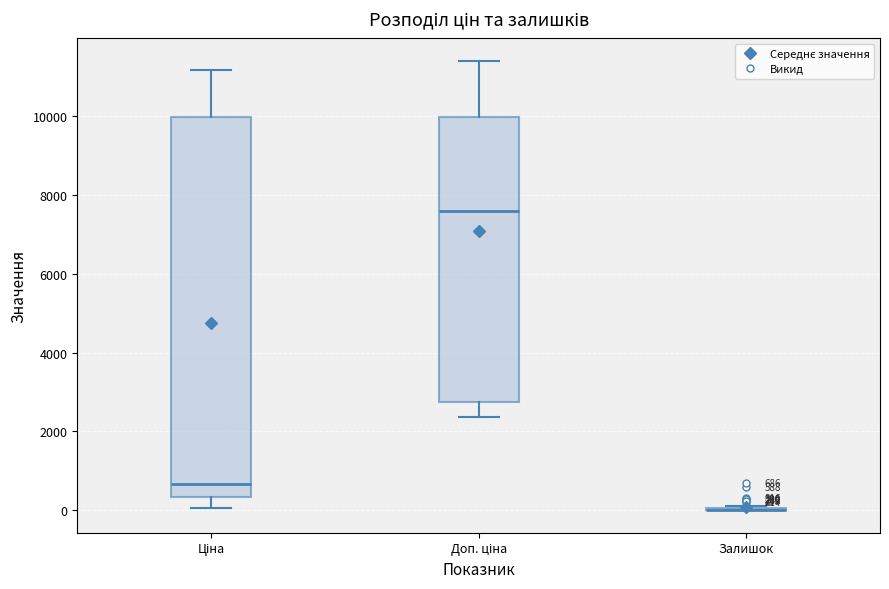

Comparing the boxes themselves (not the whiskers), which one is the tallest?

Ціна